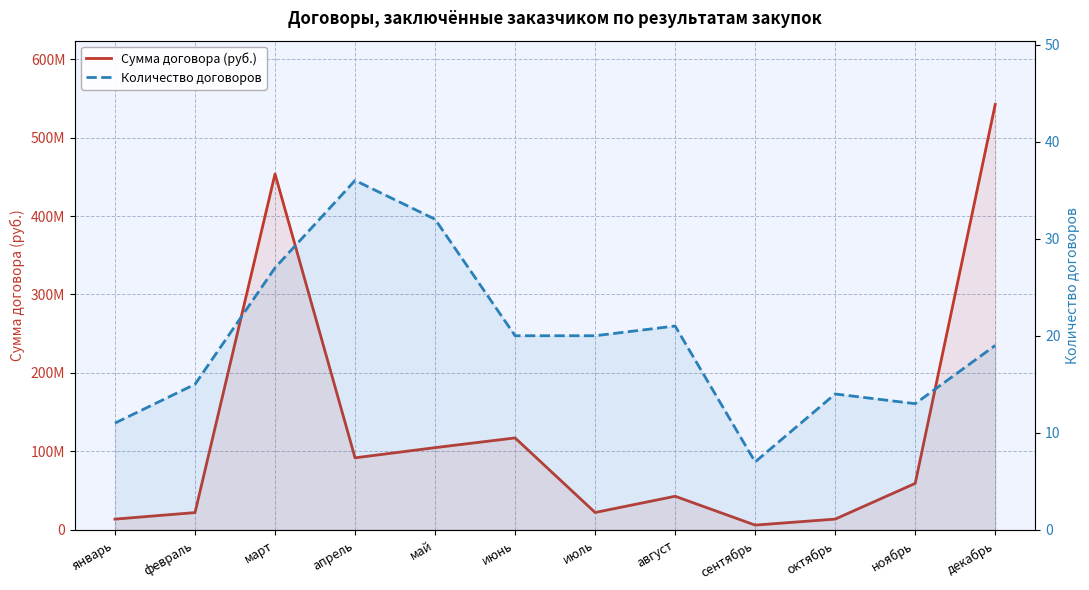

Between февраль and май, which is larger?

май